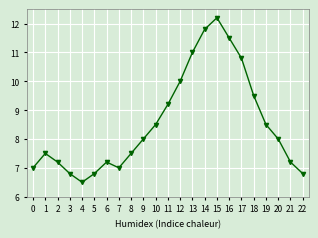

What is the sum of the values at 15 and 17?

23.0